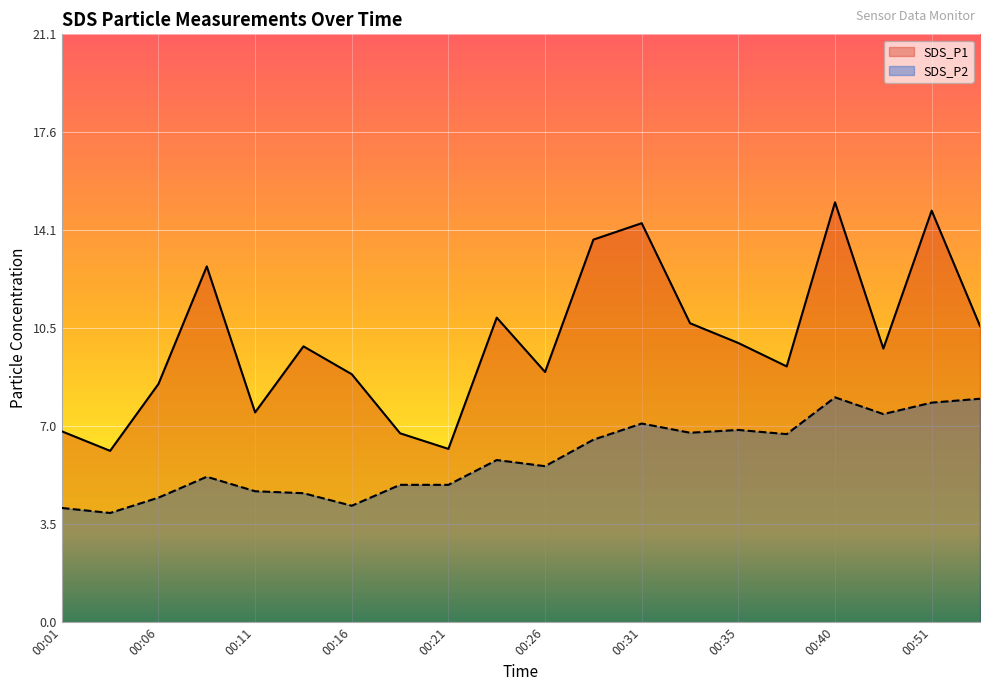

At which category does SDS_P1 reach its first local peak?

00:08